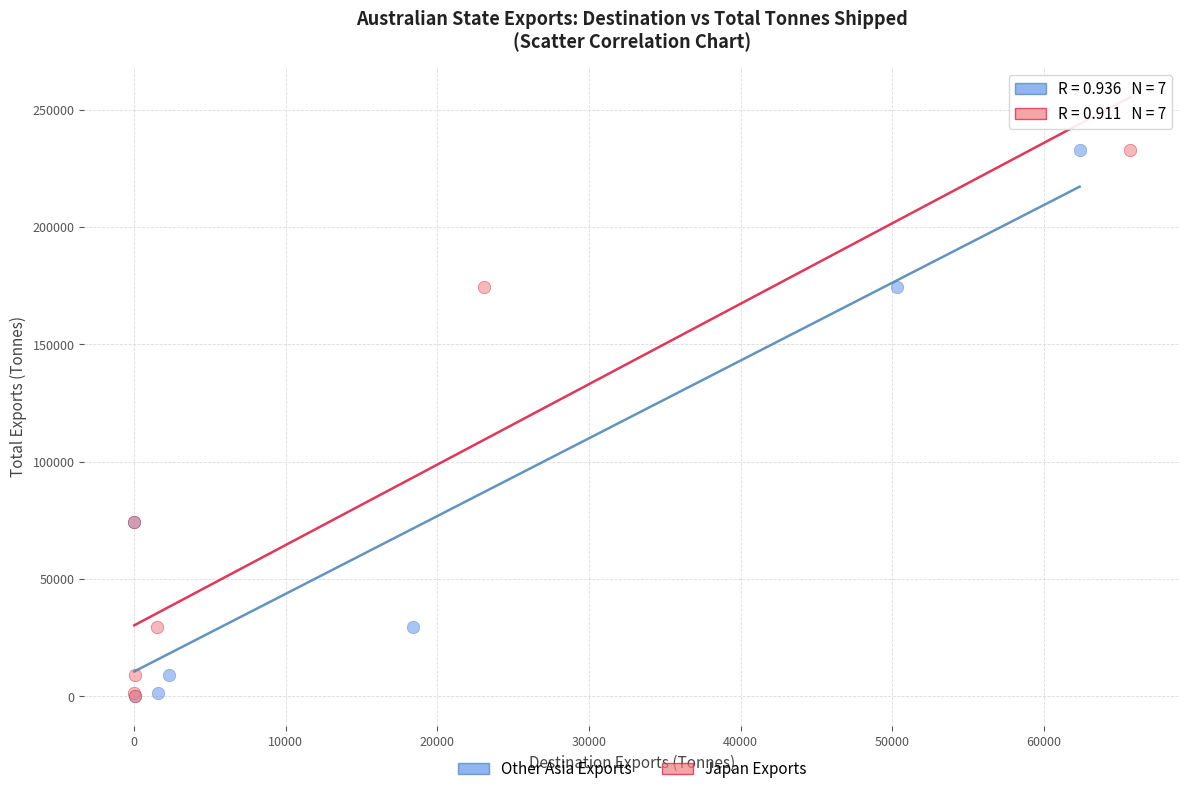

What are all the series names shown in the legend?

Other Asia Exports, Japan Exports